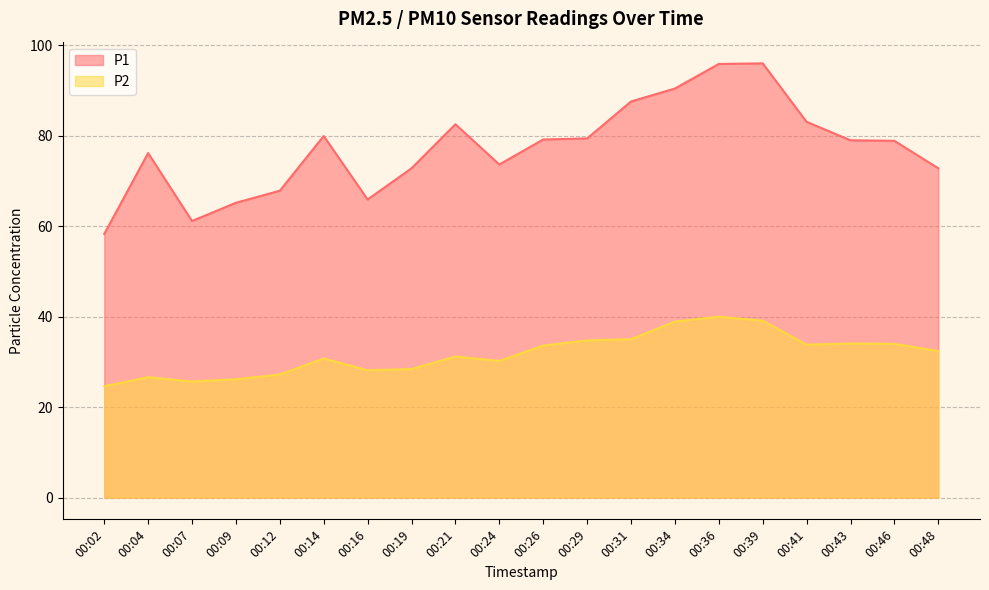

True or false: P1 and P2 cross at least once.

False